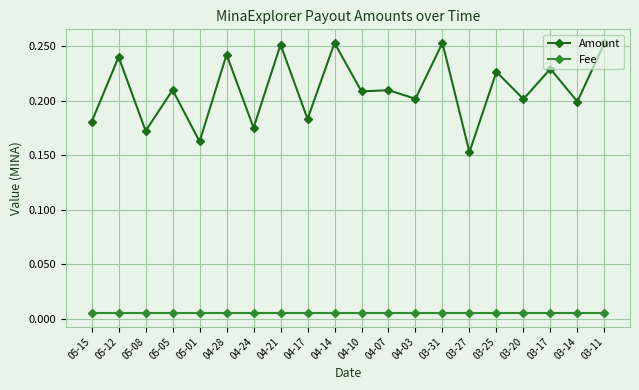

Which series changed the most between 04-28 and 03-27?

Amount